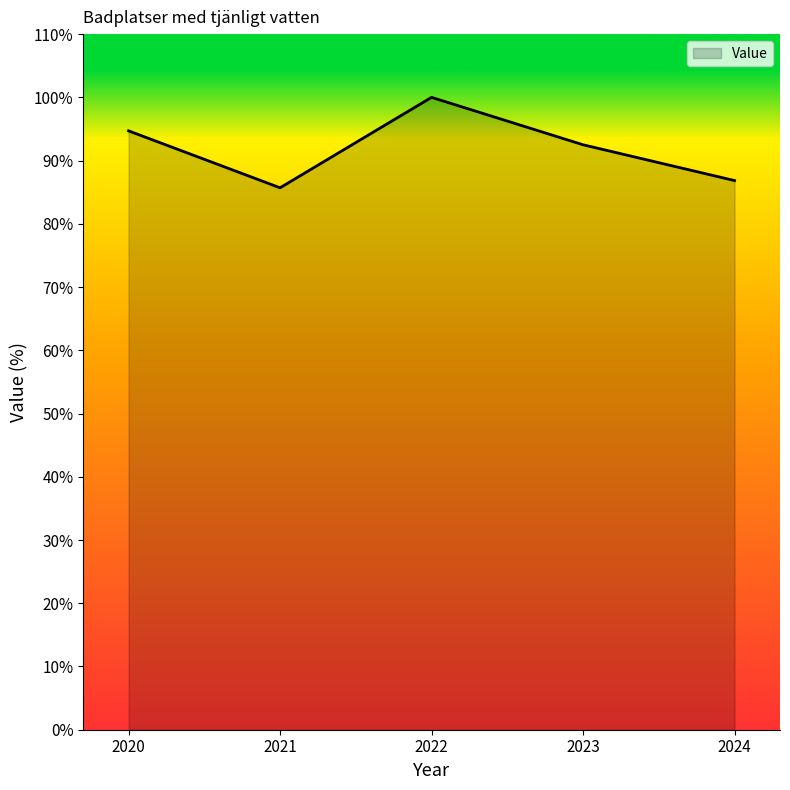

Does the chart have visible grid lines?

No